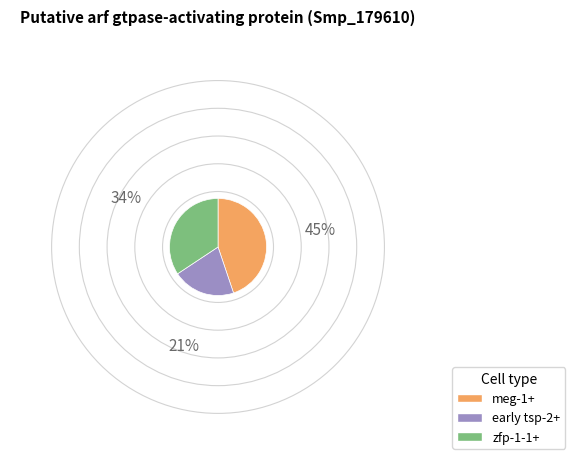

Which slice is the smallest?

early tsp-2+